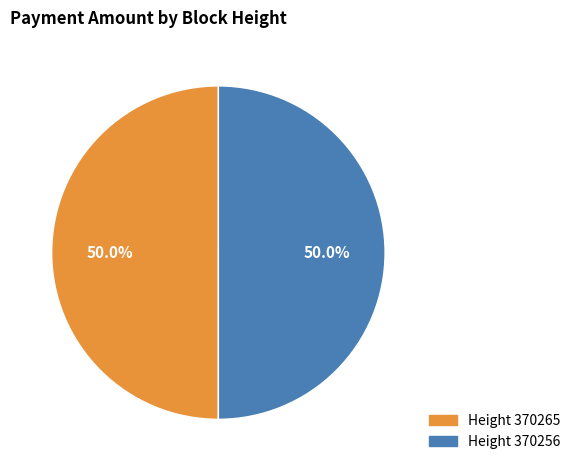

How many segments does this pie chart have?

2